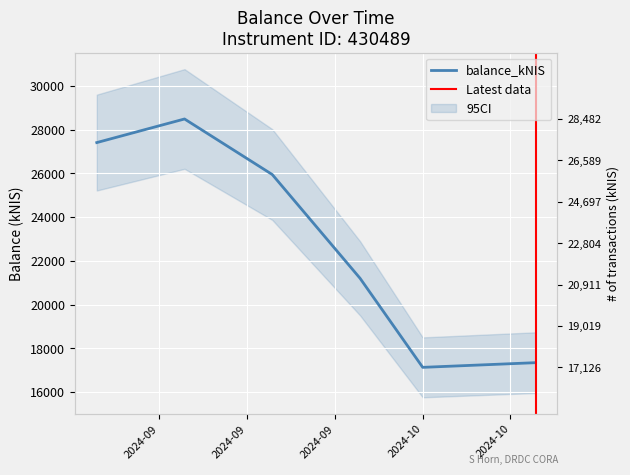

Count the number of categories in the chart.

6